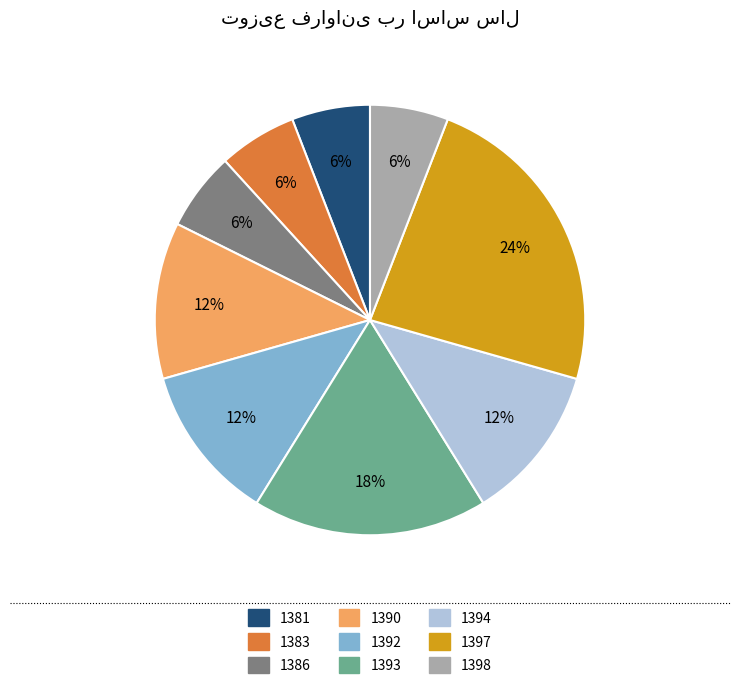

To the nearest percent, what percentage of the pie is 1386?

6%